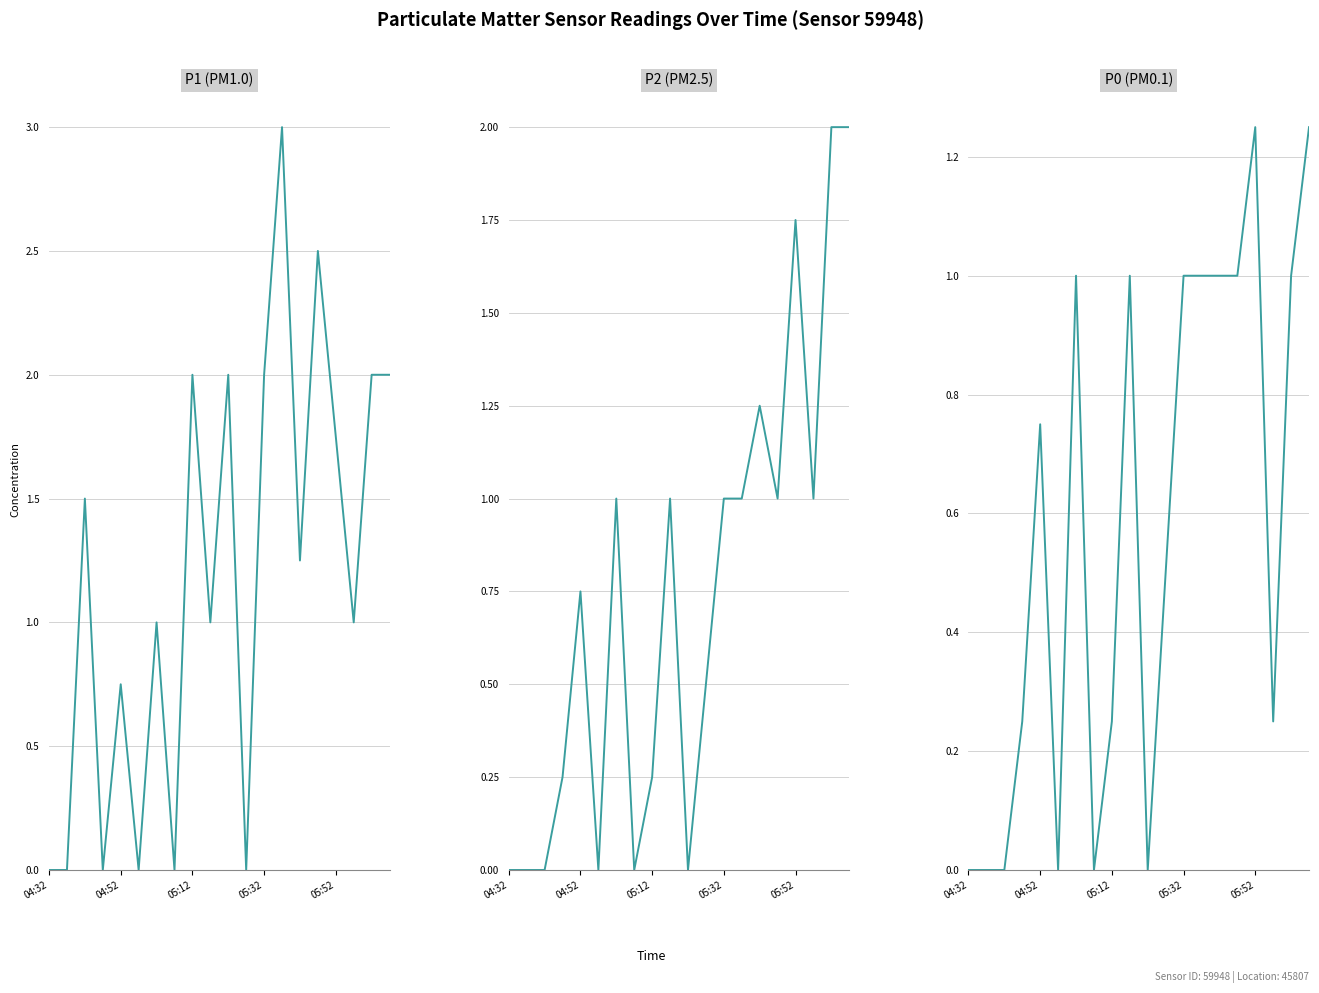

Is it true that P1 equals 2.0 at 10?

True